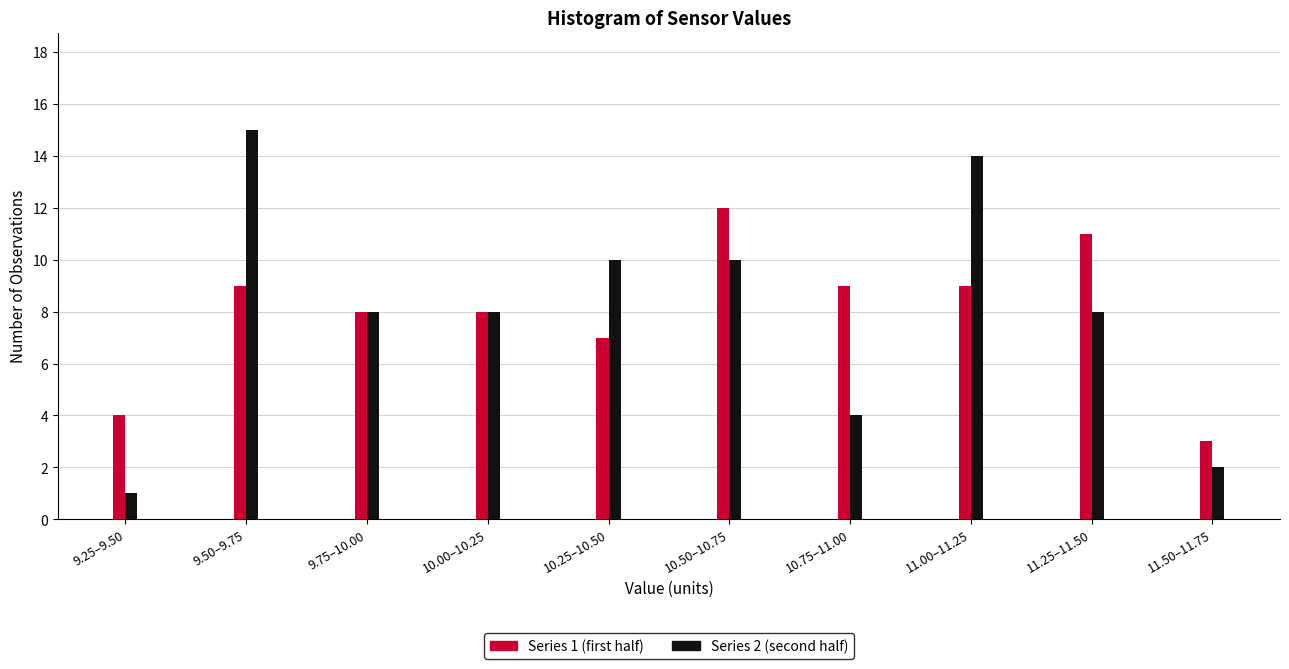

Reading left to right, what are all the values shown in this chart?

Series 1 (first half): 4	9	8	8	7	12	9	9	11	3
Series 2 (second half): 1	15	8	8	10	10	4	14	8	2